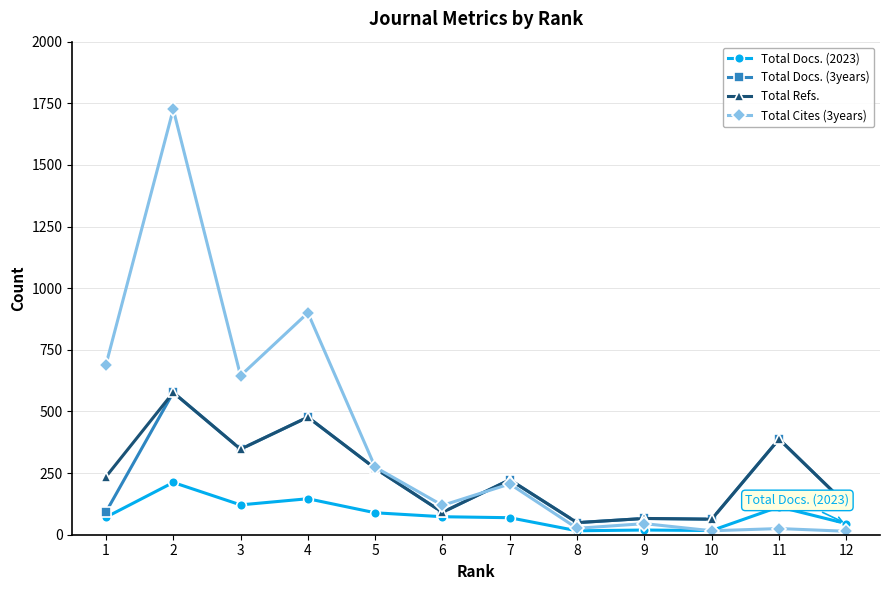

True or false: Total Cites (3years) has more than 1 interior local peaks.

True